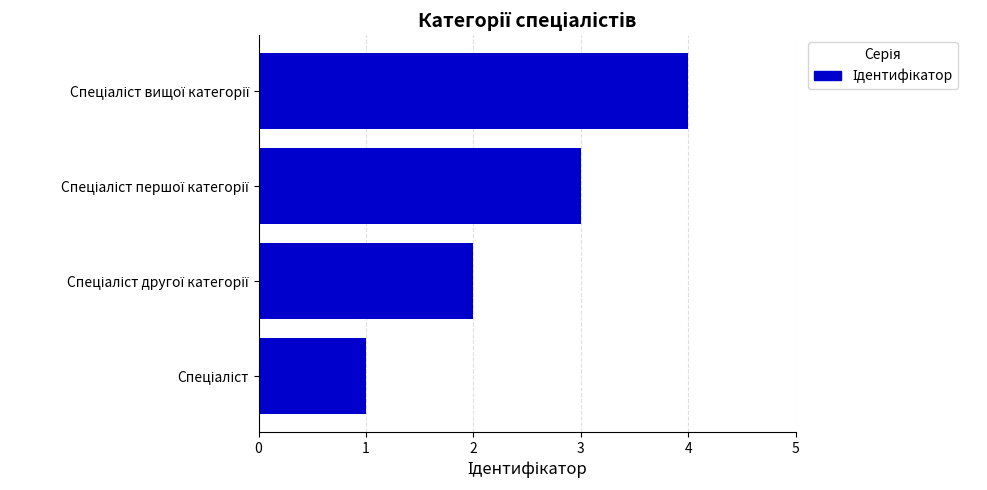

Are the bars grouped side by side (vs. stacked)?

No